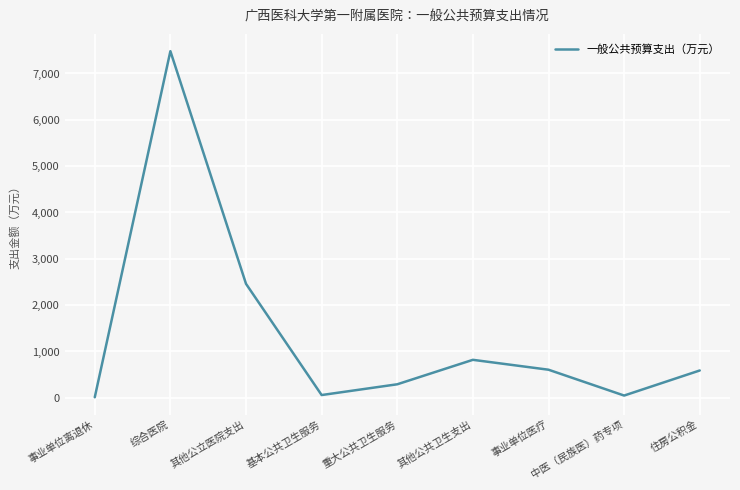

Count the number of data series in this chart.

1